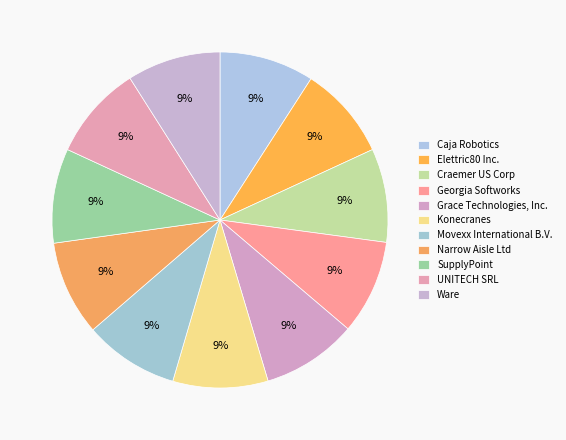

Is Georgia Softworks the majority of the pie?

No